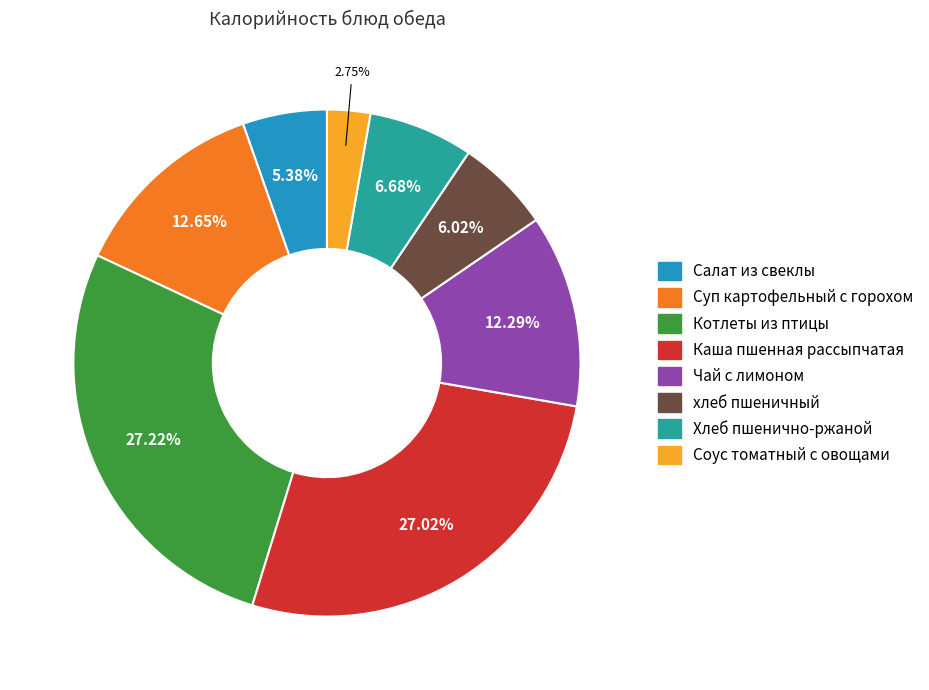

Is the sum of Чай с лимоном and хлеб пшеничный greater than half?

No